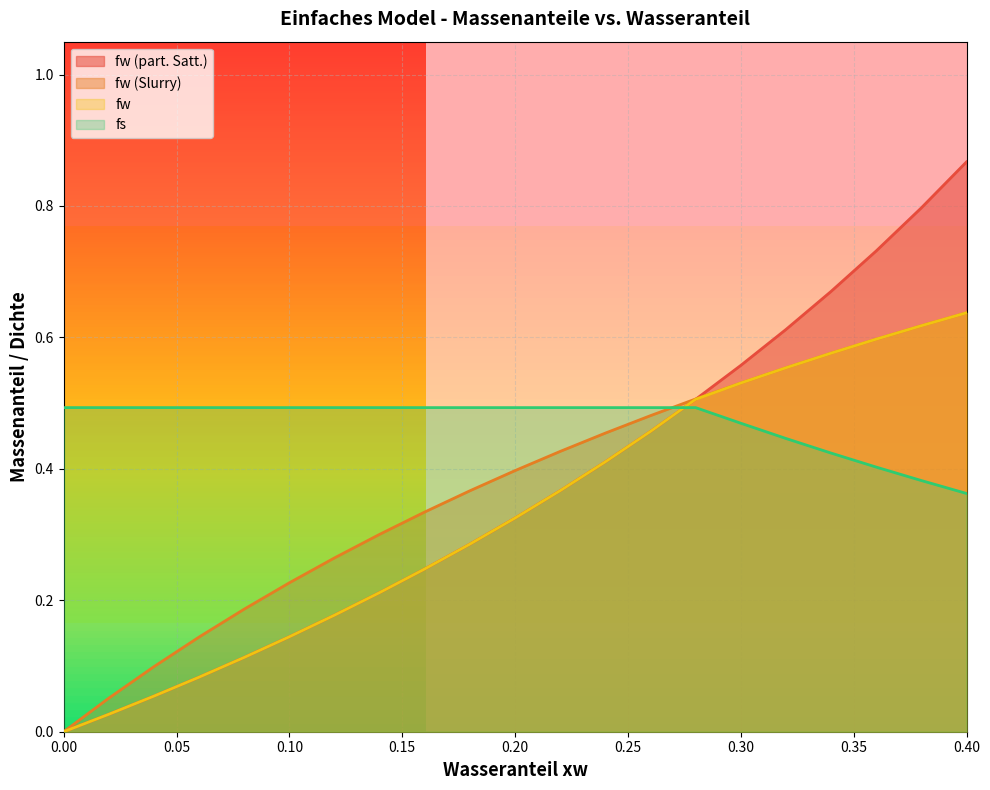

What is the maximum value shown in the chart?

0.9